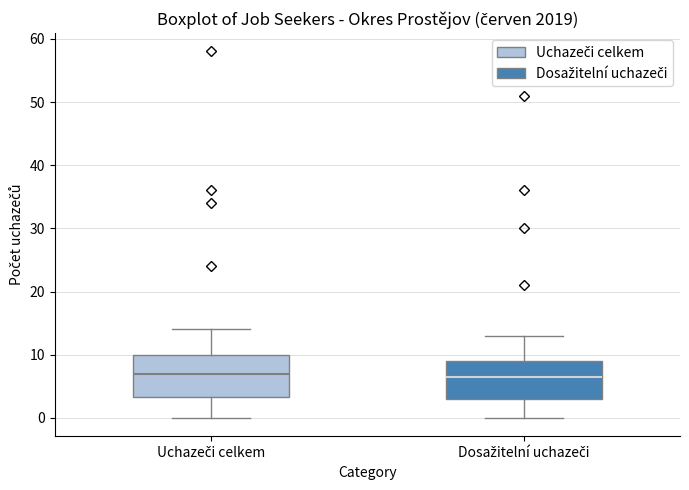

Where does the median line of the box for Uchazeči celkem sit on the y-axis? The values are not printed on the chart, so give them approximately, as read against the axis.

7